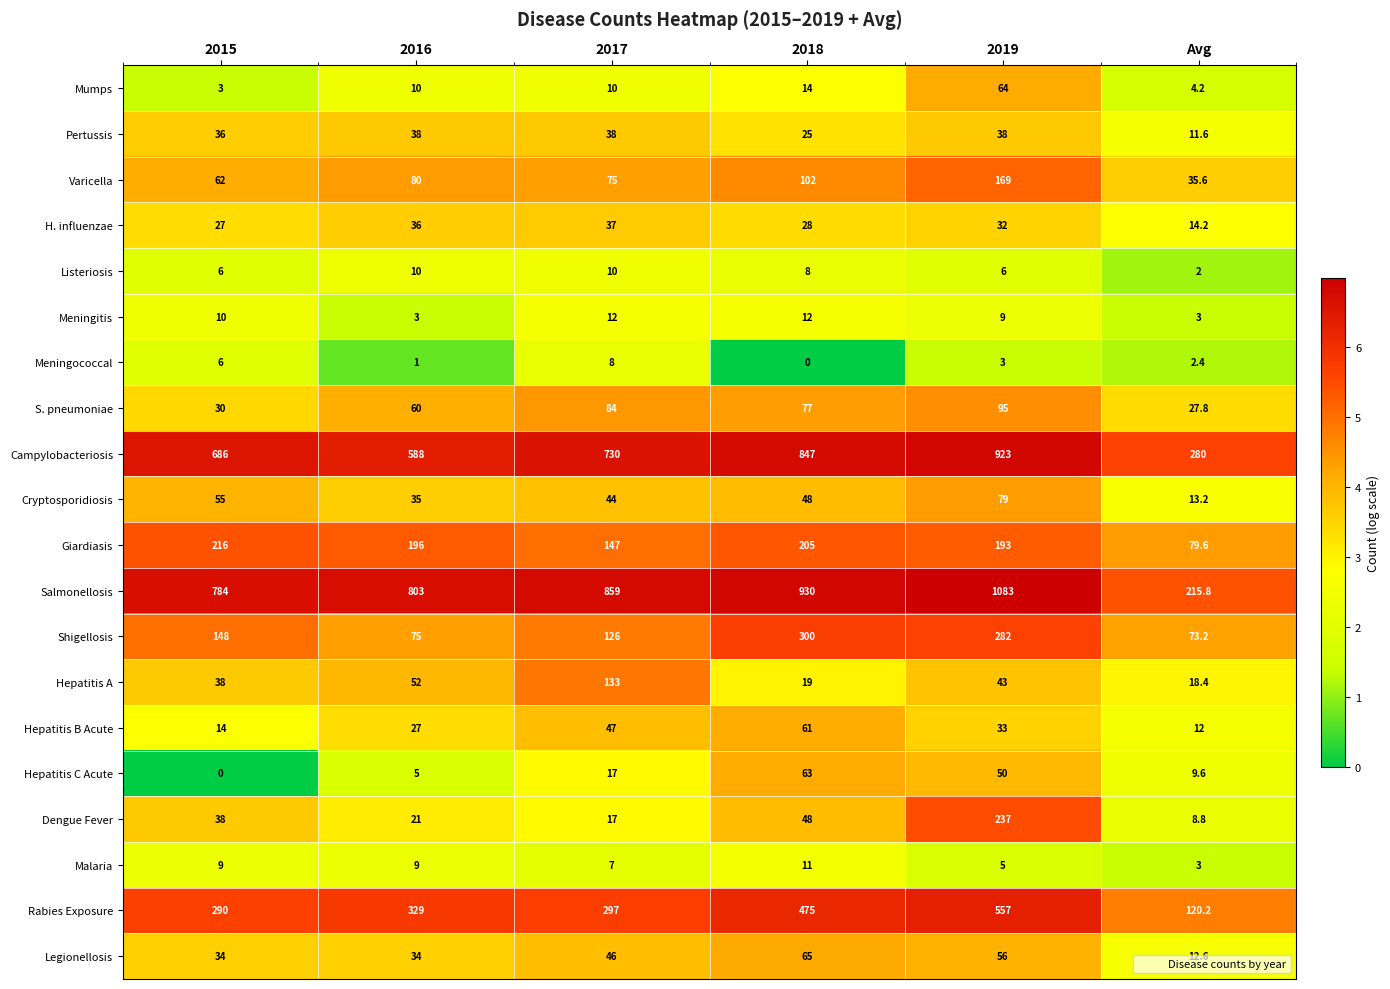

What is the difference between the Cryptosporidiosis values at 2015 and Avg?

41.8